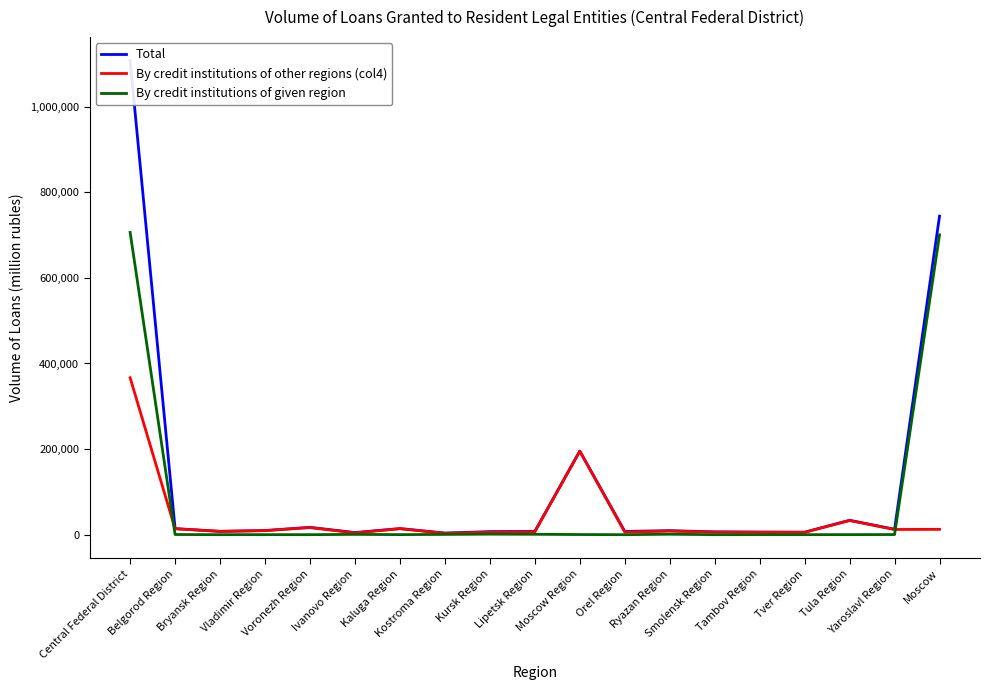

At which category does By credit institutions of other regions (col4) reach its first local peak?

Voronezh Region